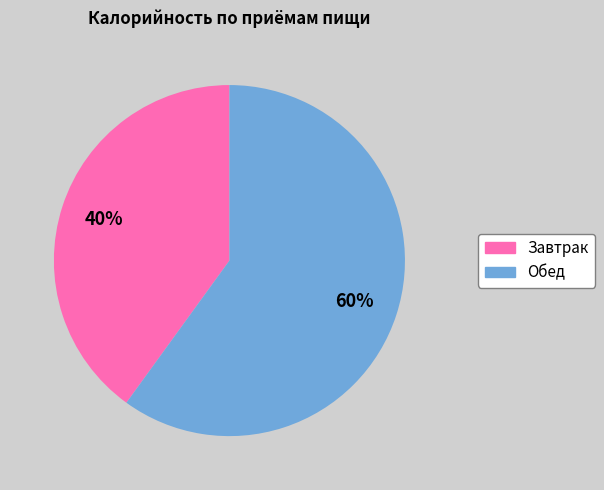

How many slices are in this pie chart?

2